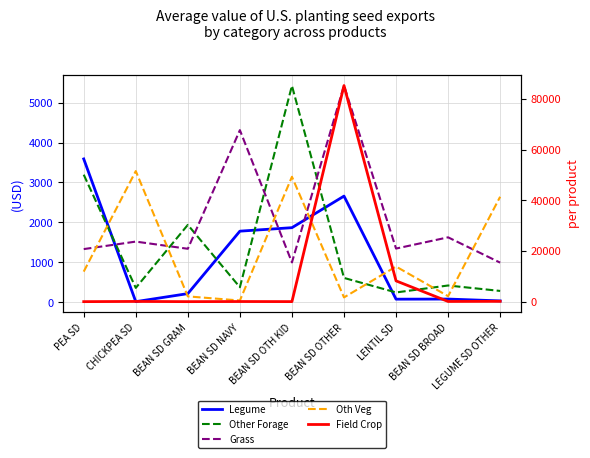

What are all the series names shown in the legend?

Legume, Other Forage, Grass, Oth Veg, Field Crop